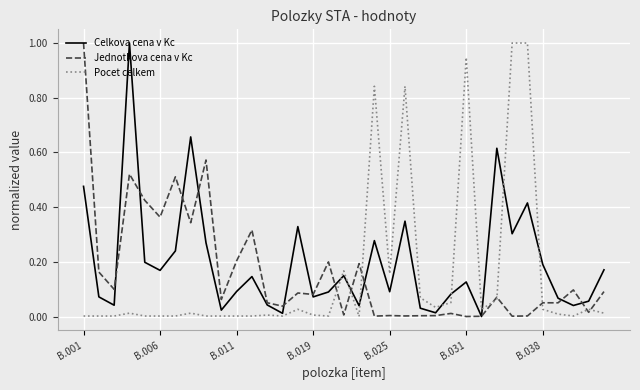

How many times do Jednotkova cena v Kc and Pocet celkem cross each other?

8